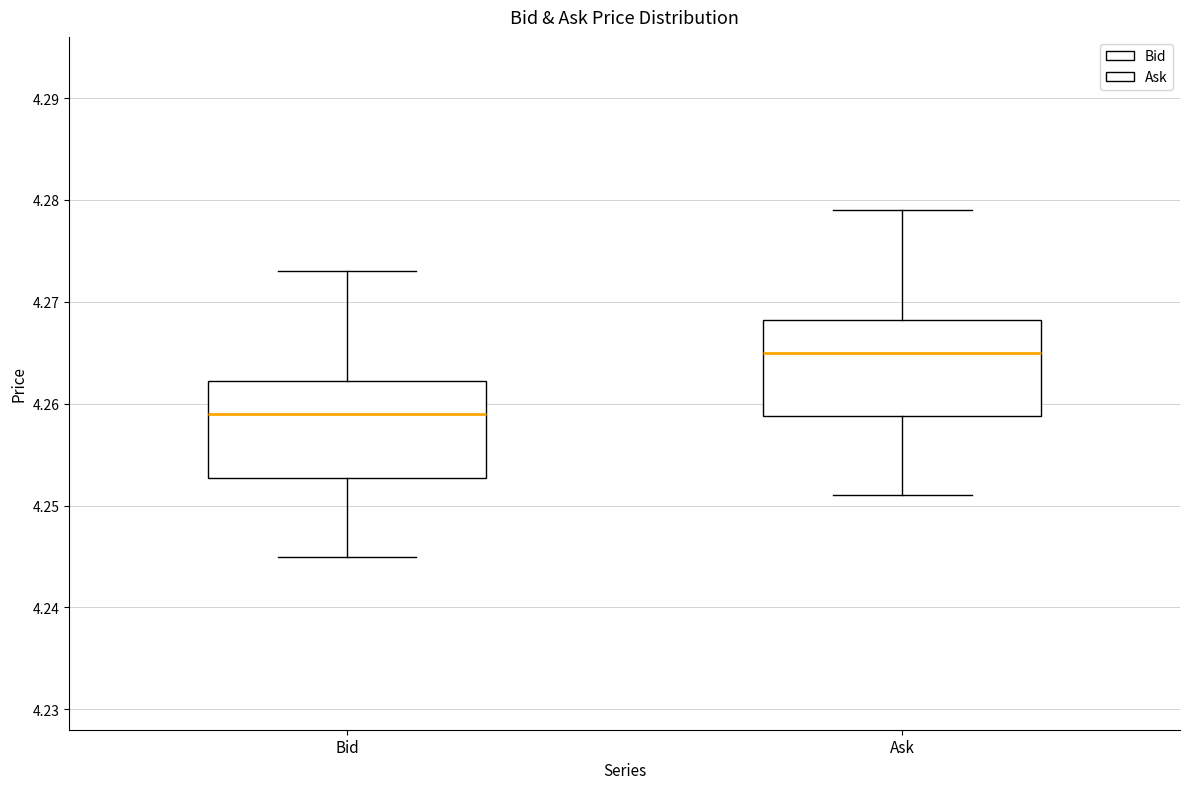

Reading left to right, read every box against the y-axis: the position of its median line, the range the box covers, and the ends of its whiskers. The values are not printed on the chart, so give them approximately, as read against the axis.

Bid: median 4.259, box 4.253 to 4.262, whiskers 4.245 to 4.273
Ask: median 4.265, box 4.259 to 4.268, whiskers 4.251 to 4.279